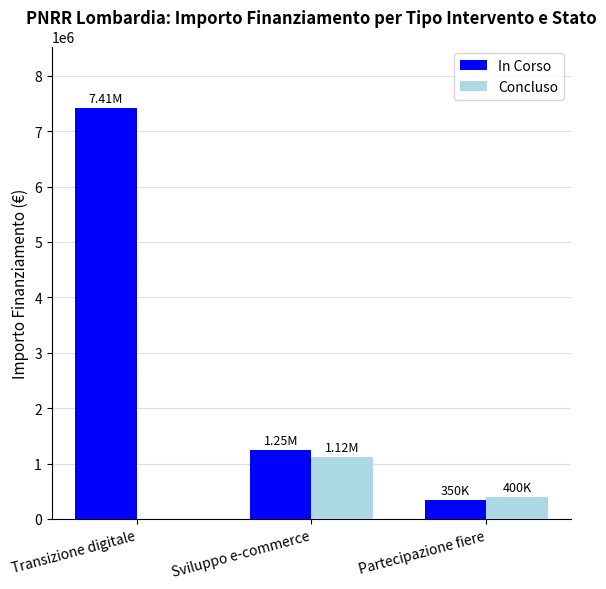

How many Concluso values are between 0 and 1120000?

3